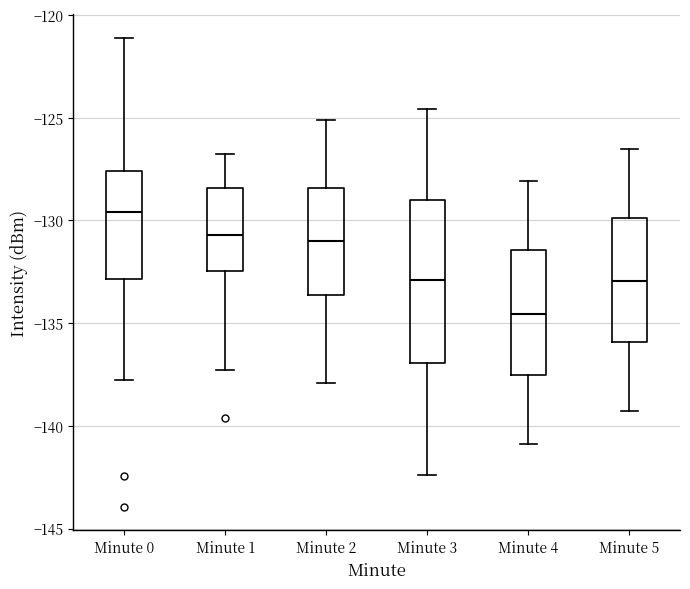

Which box's median line is the lowest?

Minute 4